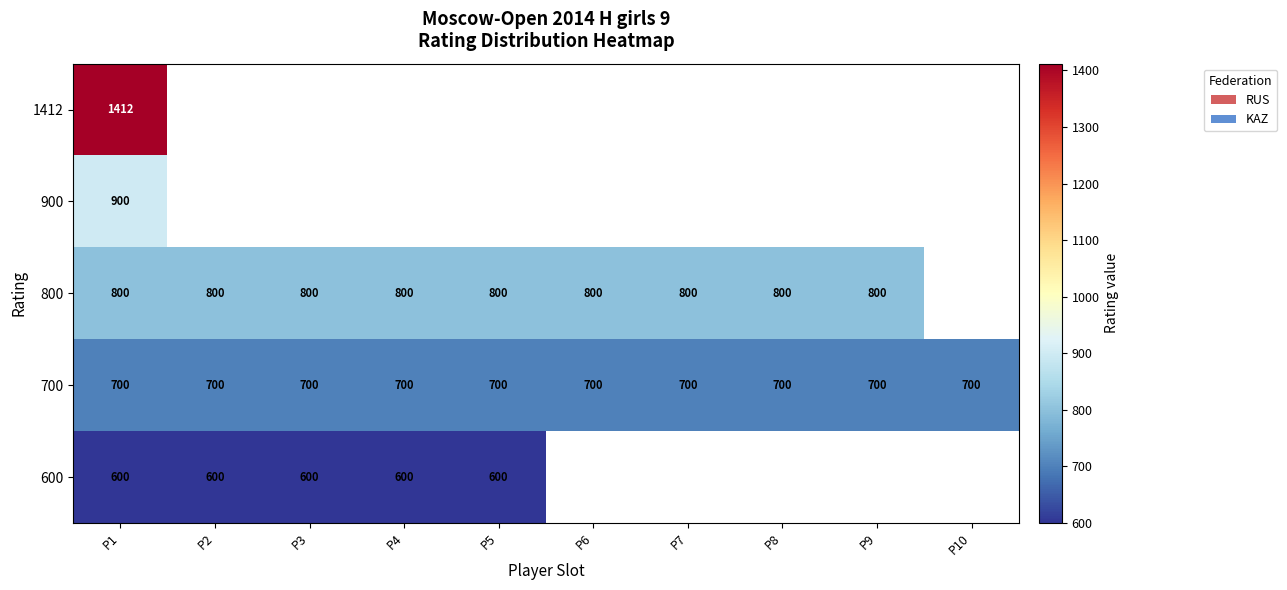

True or false: 700 has a value of 1053 at P1.

False